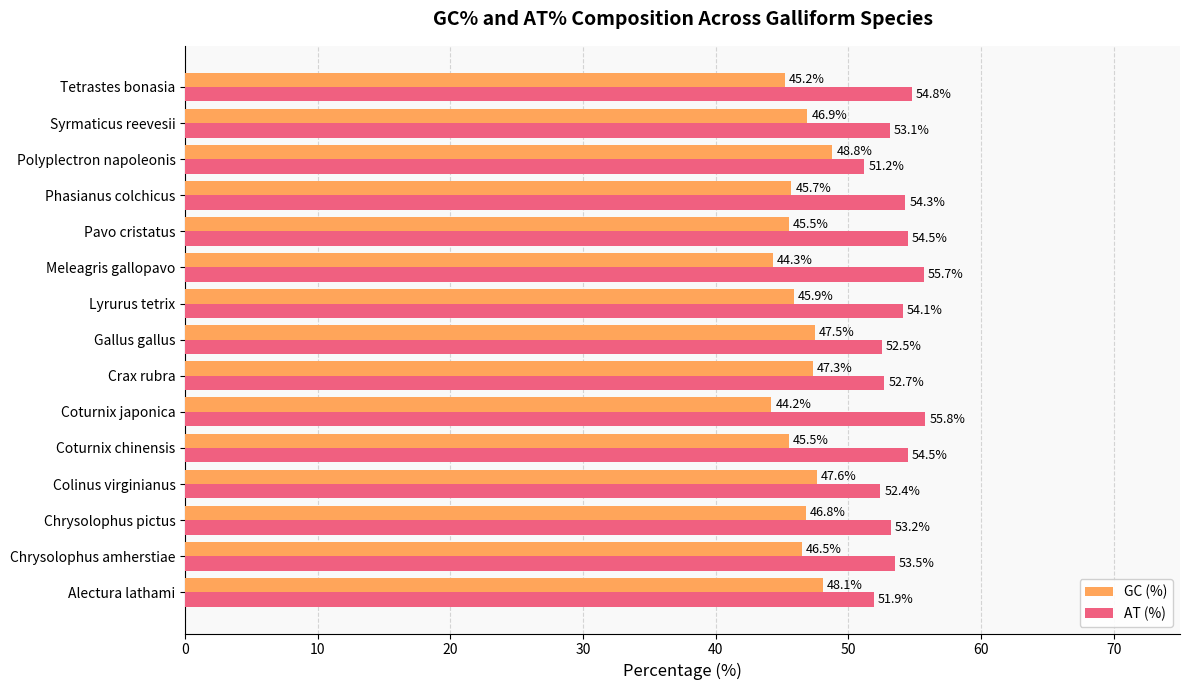

Rank the series by their average value, from highest to lowest.

AT (%), GC (%)